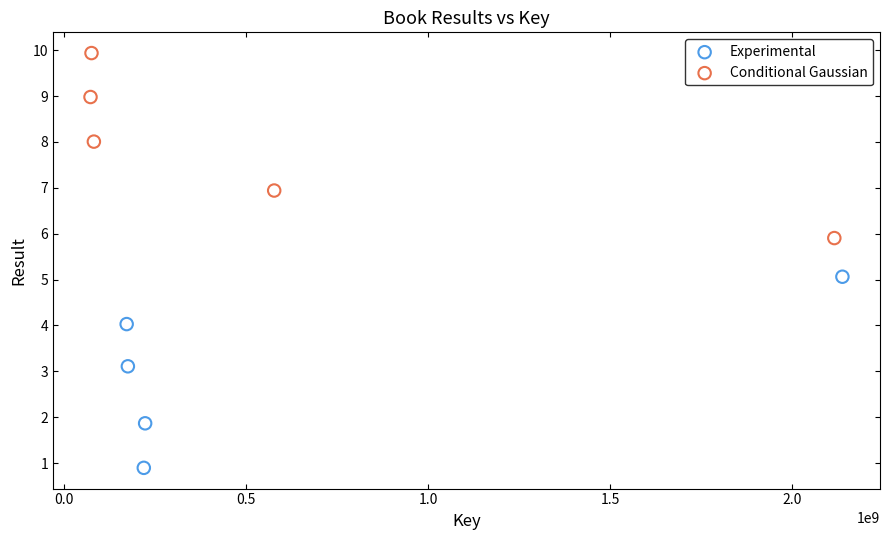

Which series has the widest spread of Y values?

Experimental